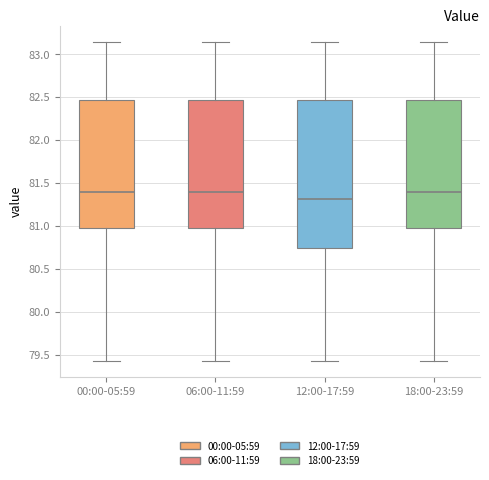

Which box is the tallest, from its lower edge to its upper edge?

12:00-17:59